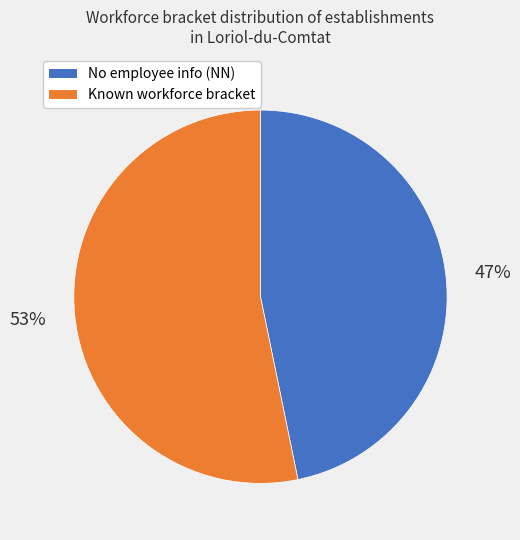

To the nearest percent, what is the average slice percentage?

50%